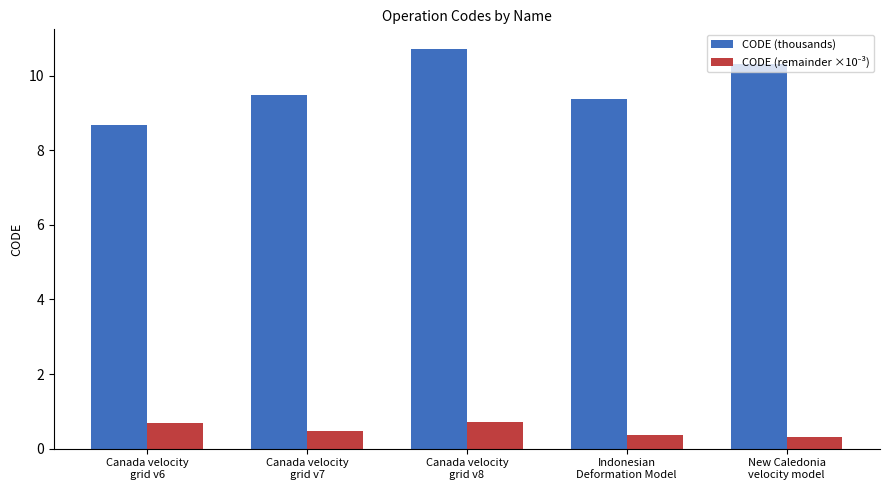

At how many categories does at least one series exceed 6?

5